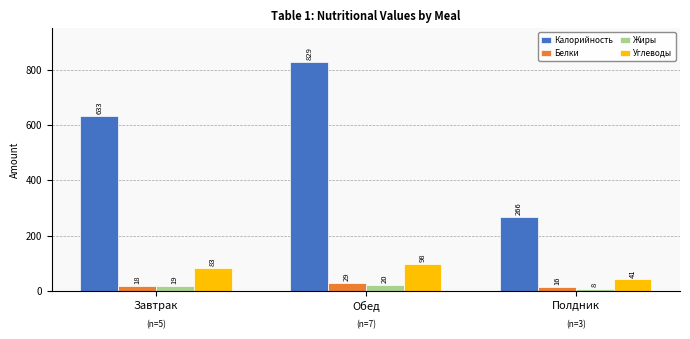

List the labels in order of Калорийность value, largest first.

Обед, Завтрак, Полдник